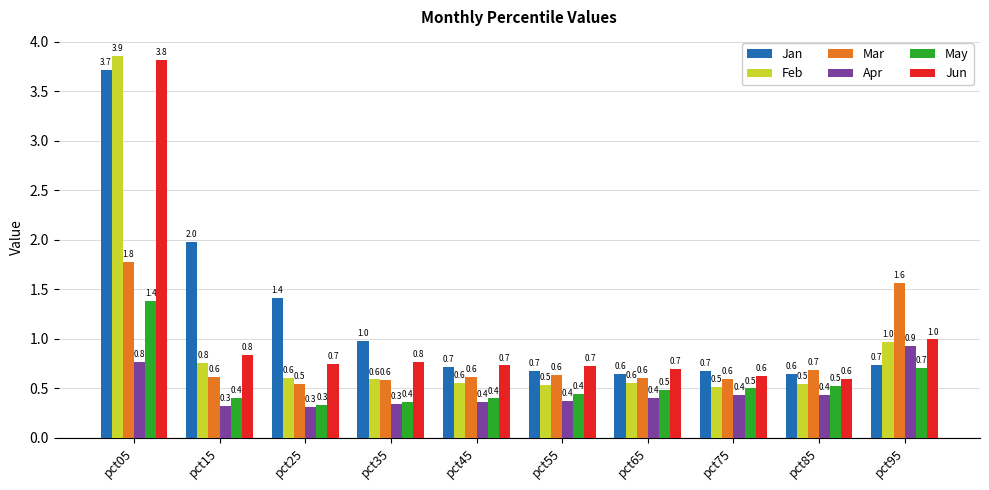

True or false: Apr has a value of 0.4 at pct65.

True